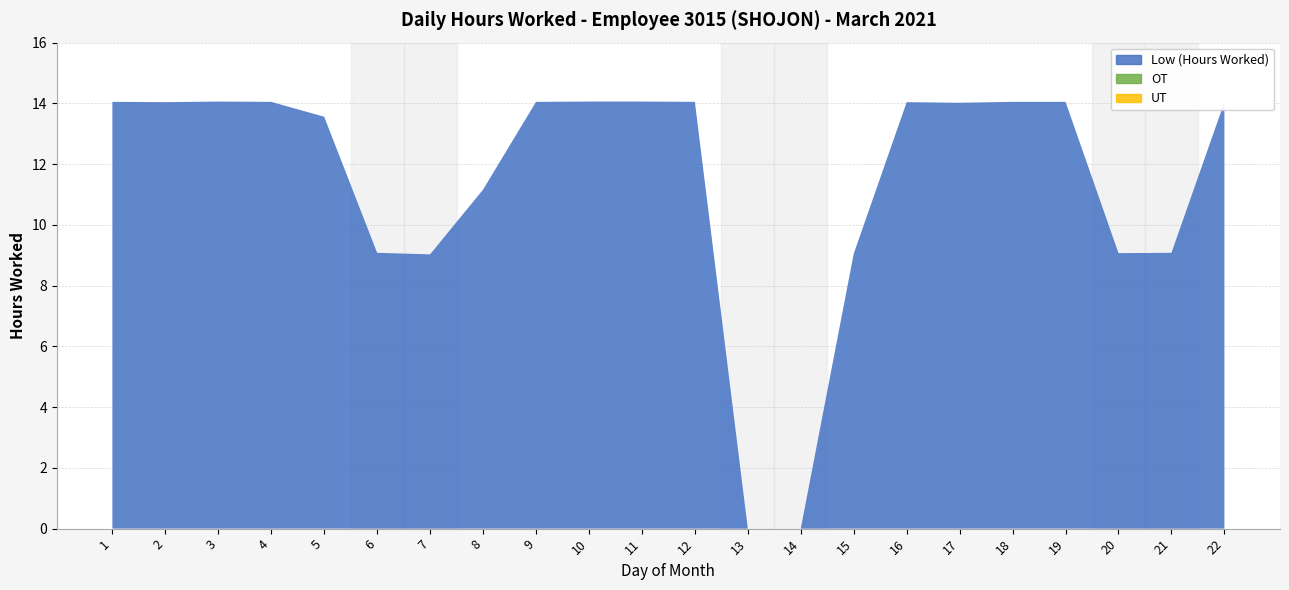

Reading left to right, list all the values displayed in this chart.

Low (Hours Worked): 1=14.1	2=14.0	3=14.1	4=14.1	5=13.6	6=9.1	7=9.0	8=11.2	9=14.1	10=14.1	11=14.1	12=14.1	13=0.0	14=0.0	15=9.1	16=14.0	17=14.0	18=14.1	19=14.1	20=9.1	21=9.1	22=14.0
OT: 1=0.0	2=0.0	3=0.0	4=0.0	5=0.0	6=0.0	7=0.0	8=0.0	9=0.0	10=0.0	11=0.0	12=0.0	13=0.0	14=0.0	15=0.0	16=0.0	17=0.0	18=0.0	19=0.0	20=0.0	21=0.0	22=0.0
UT: 1=0.0	2=0.0	3=0.0	4=0.0	5=0.0	6=0.0	7=0.0	8=0.0	9=0.0	10=0.0	11=0.0	12=0.0	13=0.0	14=0.0	15=0.0	16=0.0	17=0.0	18=0.0	19=0.0	20=0.0	21=0.0	22=0.0